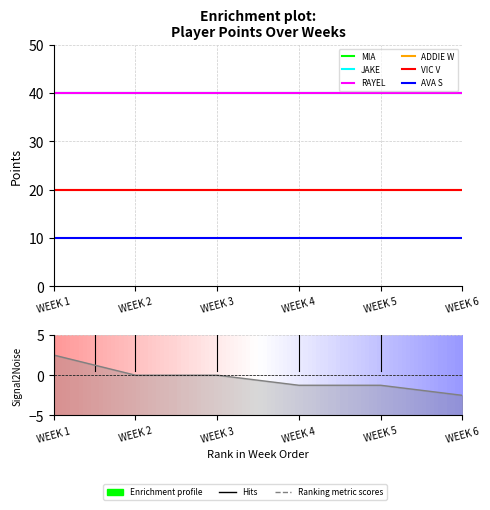

Between WEEK 1 and WEEK 4, which is larger?

WEEK 1